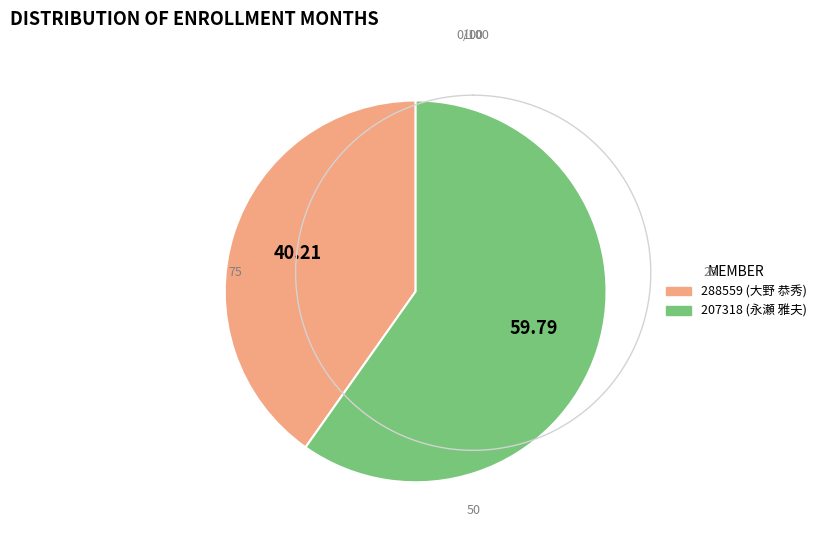

Is there a majority slice in this chart?

Yes